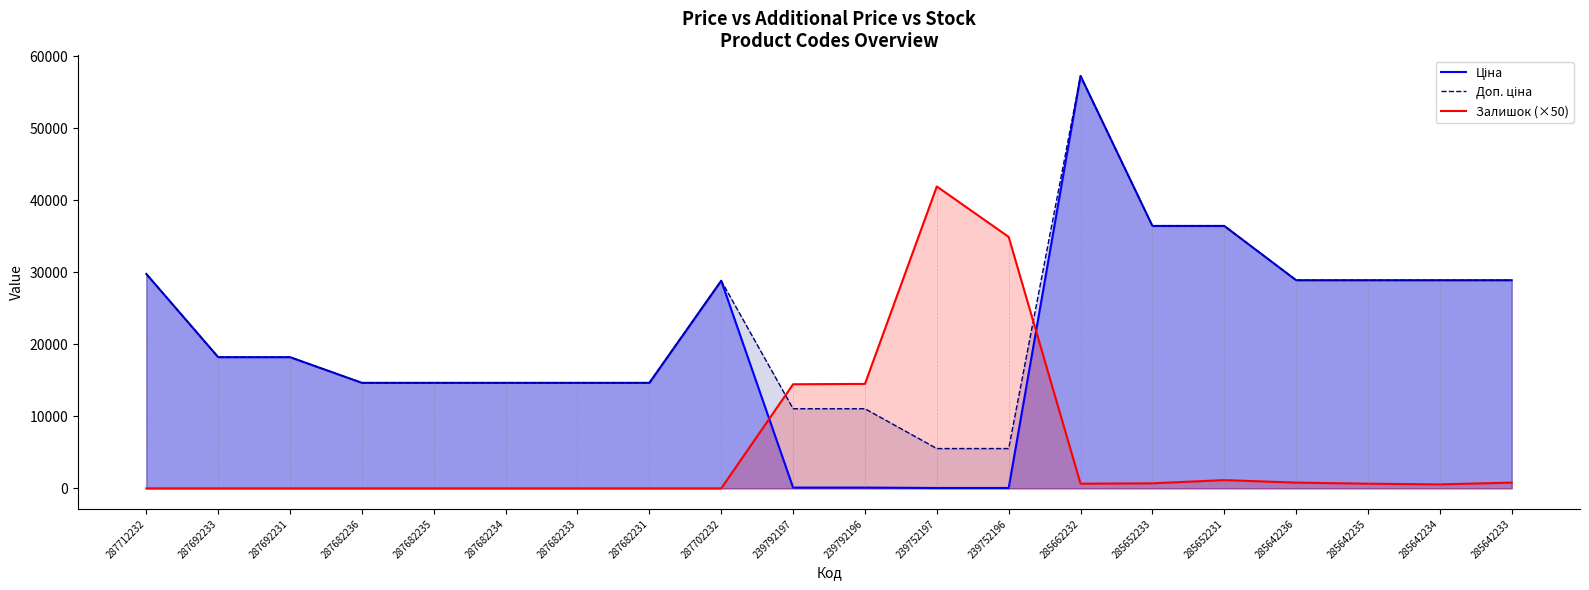

Which category has the highest value across all series?

285662232